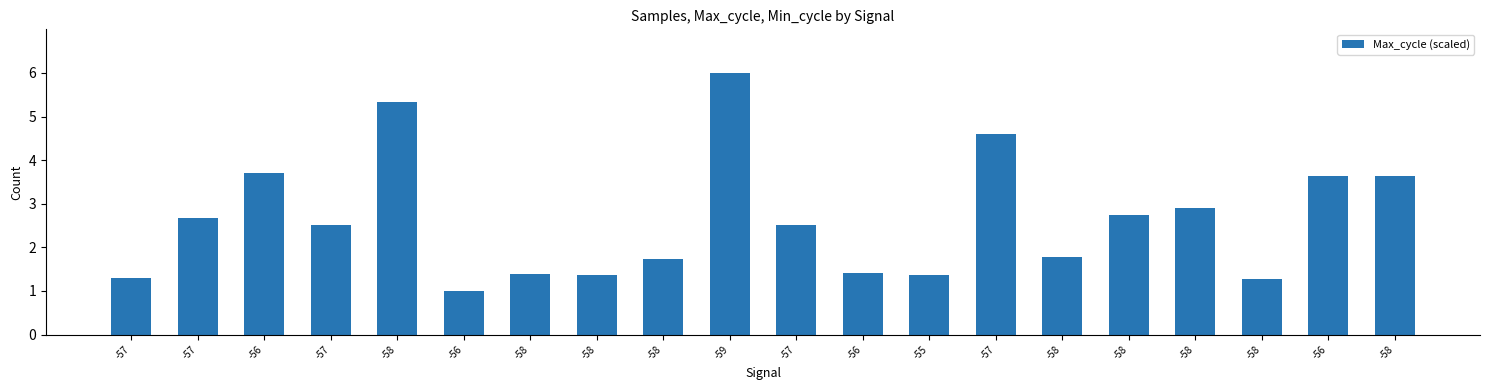

Are the bars horizontal?

No